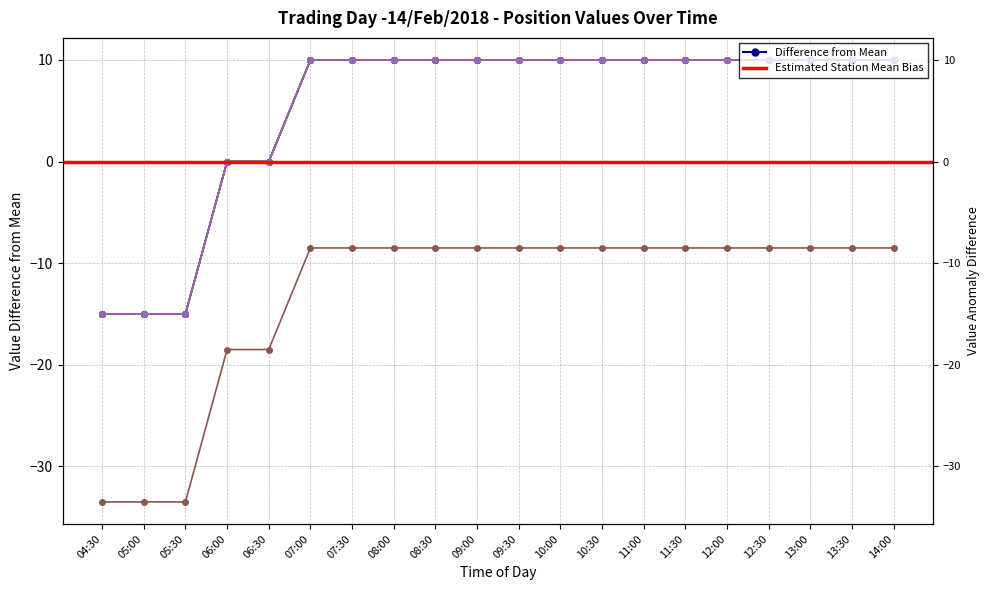

True or false: Row 1 (C1/3) and Row 4 (C8/F3) intersect in this chart.

False